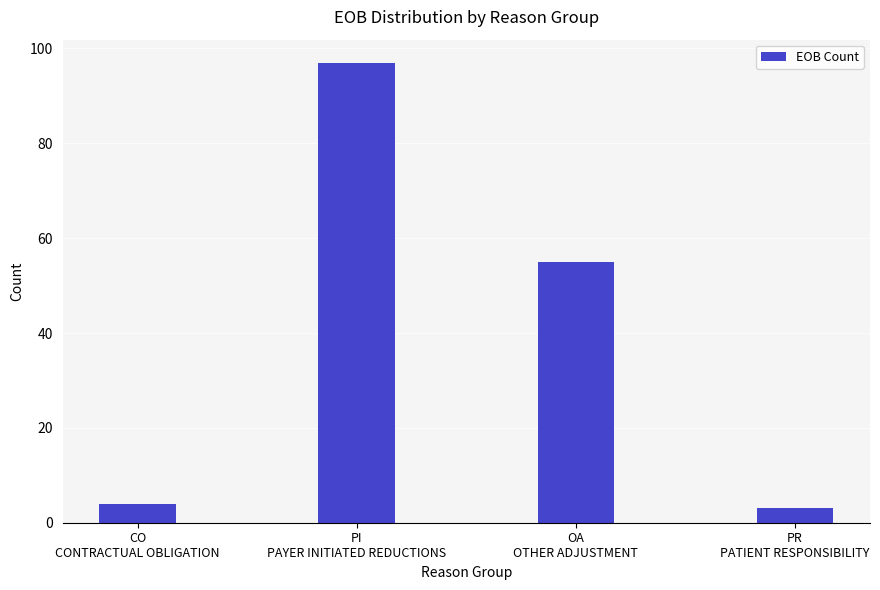

Reading left to right, transcribe all the data shown in this chart.

4	97	55	3